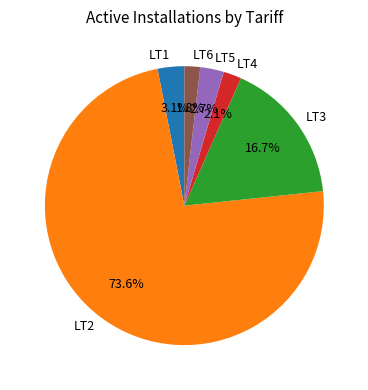

Which slice is the largest?

LT2